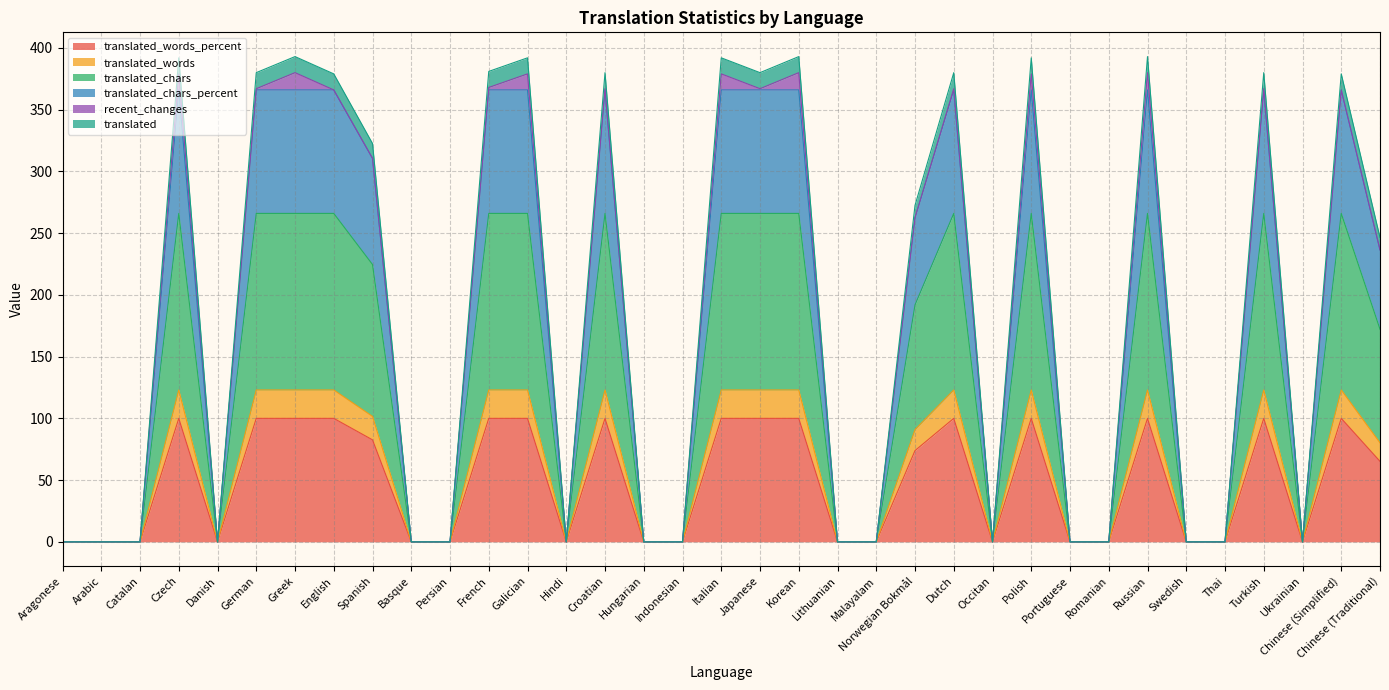

True or false: translated_words and translated_chars_percent intersect in this chart.

False